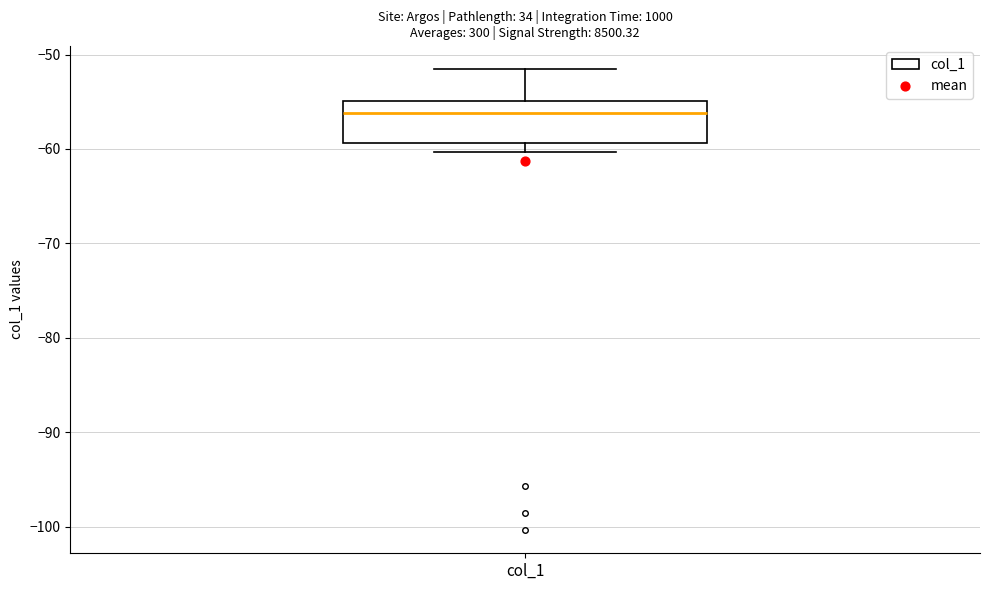

Transcribe this box plot: give where the median line is, the range the box spans, and where the two whiskers end, as read against the y-axis. The values are not printed on the chart, so give them approximately, as read against the axis.

median -56, box -59 to -55, whiskers -60 to -51